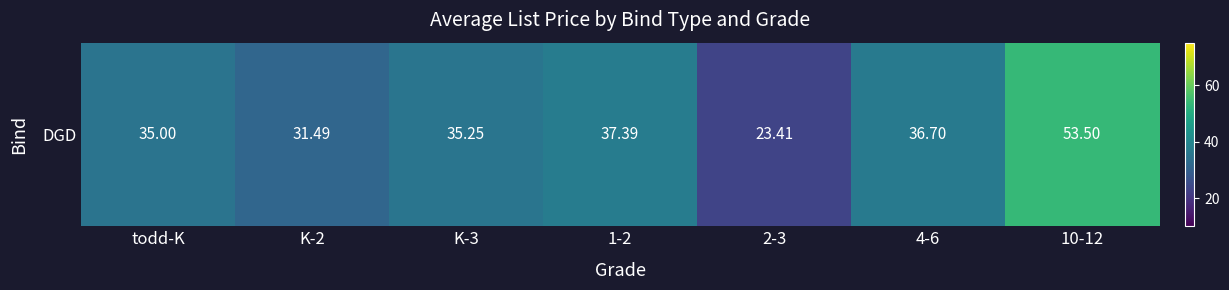

Approximately how many times larger is the value at 1-2 compared to K-2?

1.2